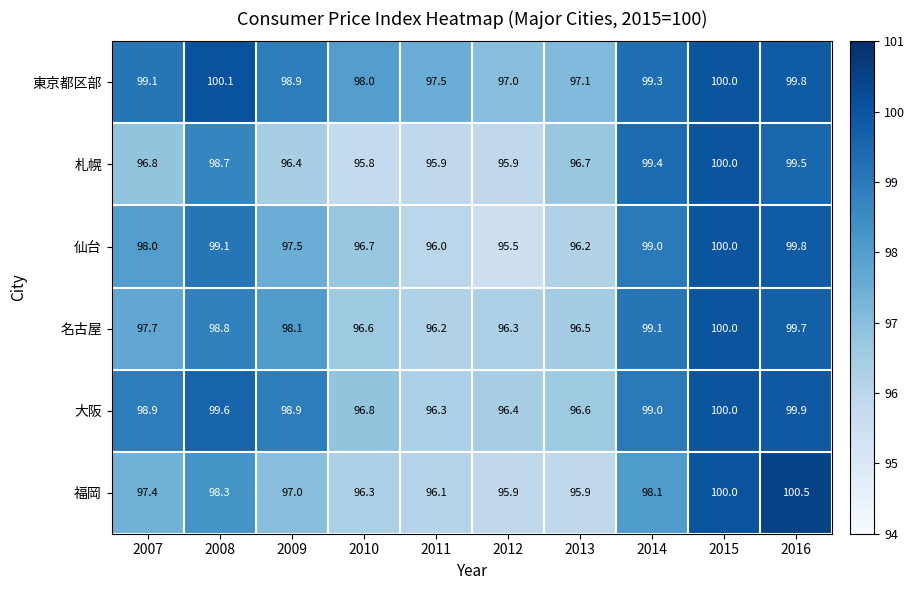

What is the sum of the 大阪 values at 2015 and 2016?

199.9